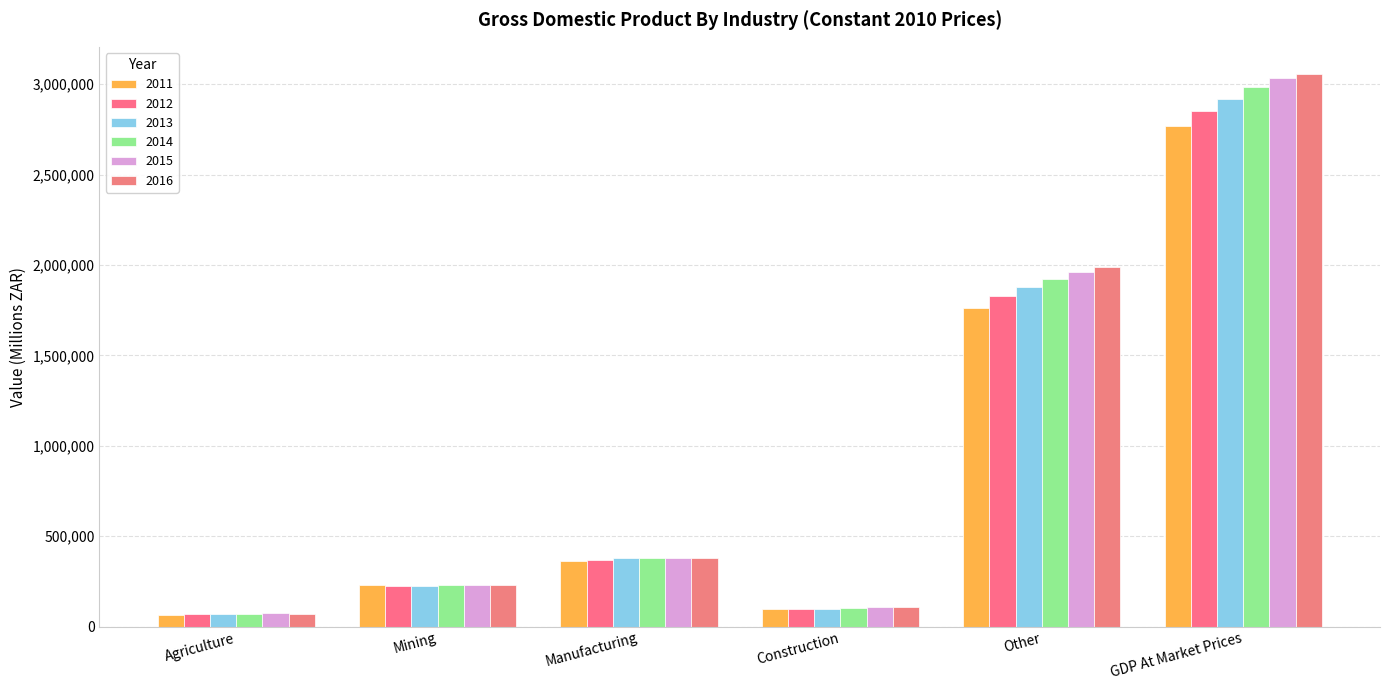

What is the greatest value displayed?

3053979.0